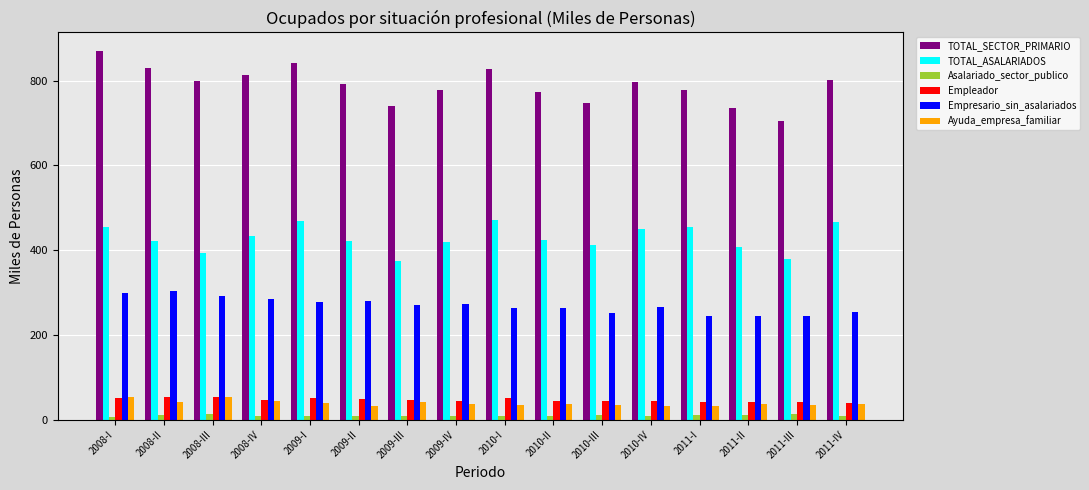

What is the value of the TOTAL_ASALARIADOS bar at the 15th from the left?

378.9